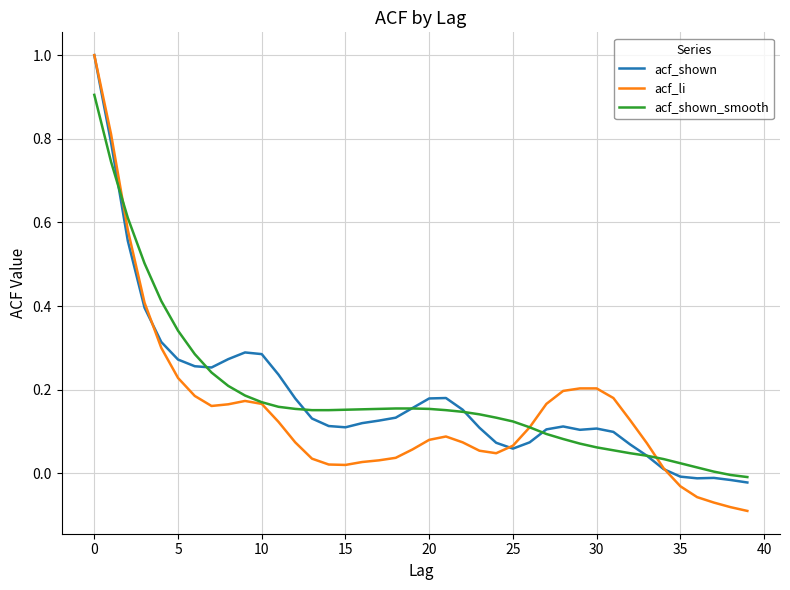

Which series has the widest spread of values?

acf_li